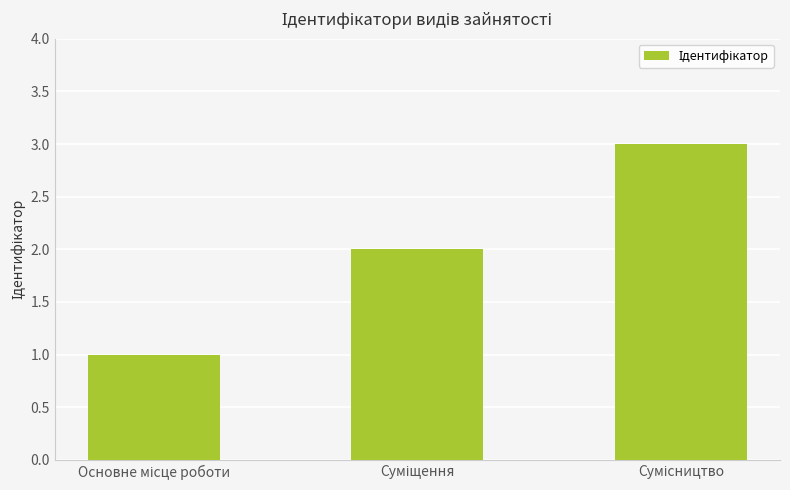

What is the sum of all values?

6